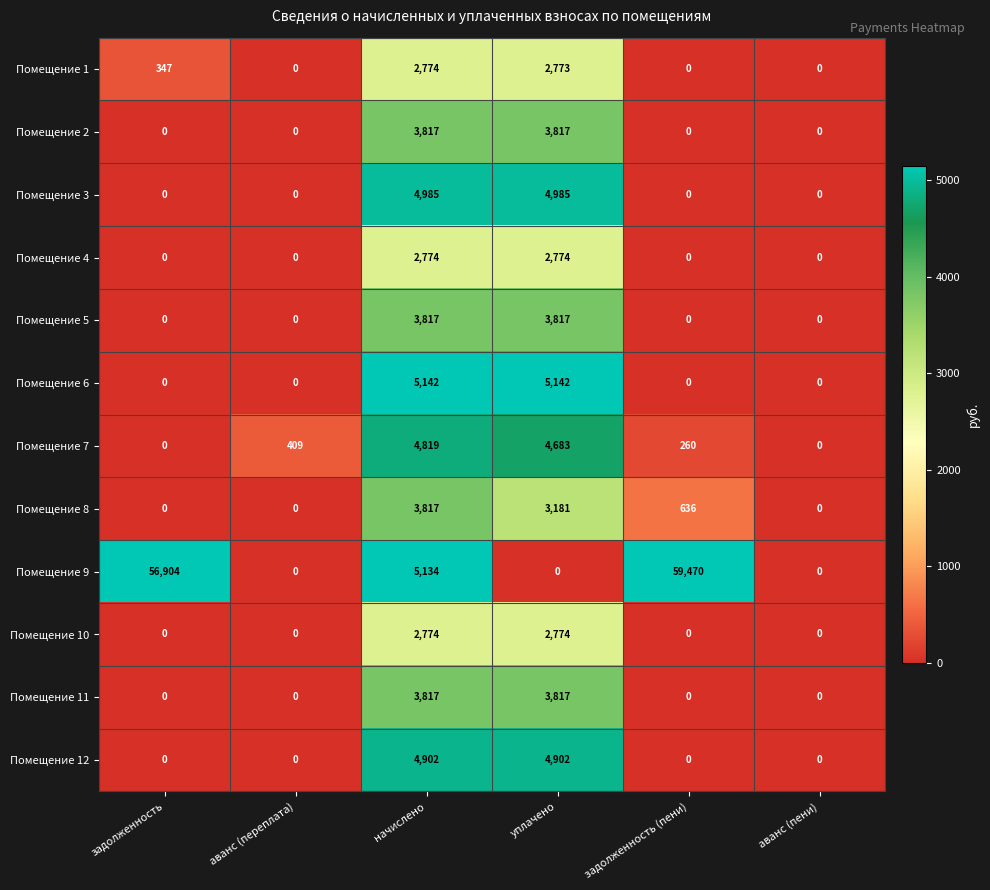

Which series has the largest total across all categories?

Помещение 9